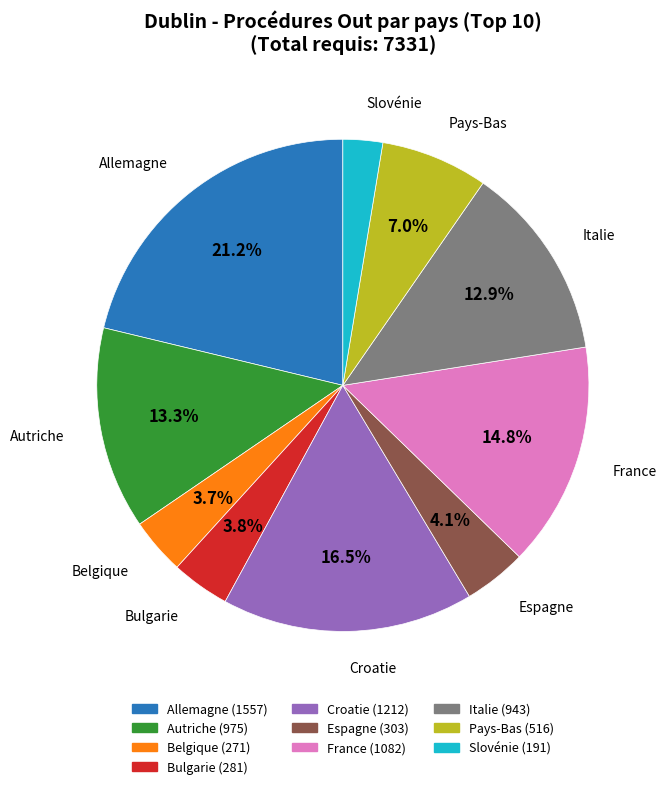

How much of the chart is everything except Italie?

87.1%